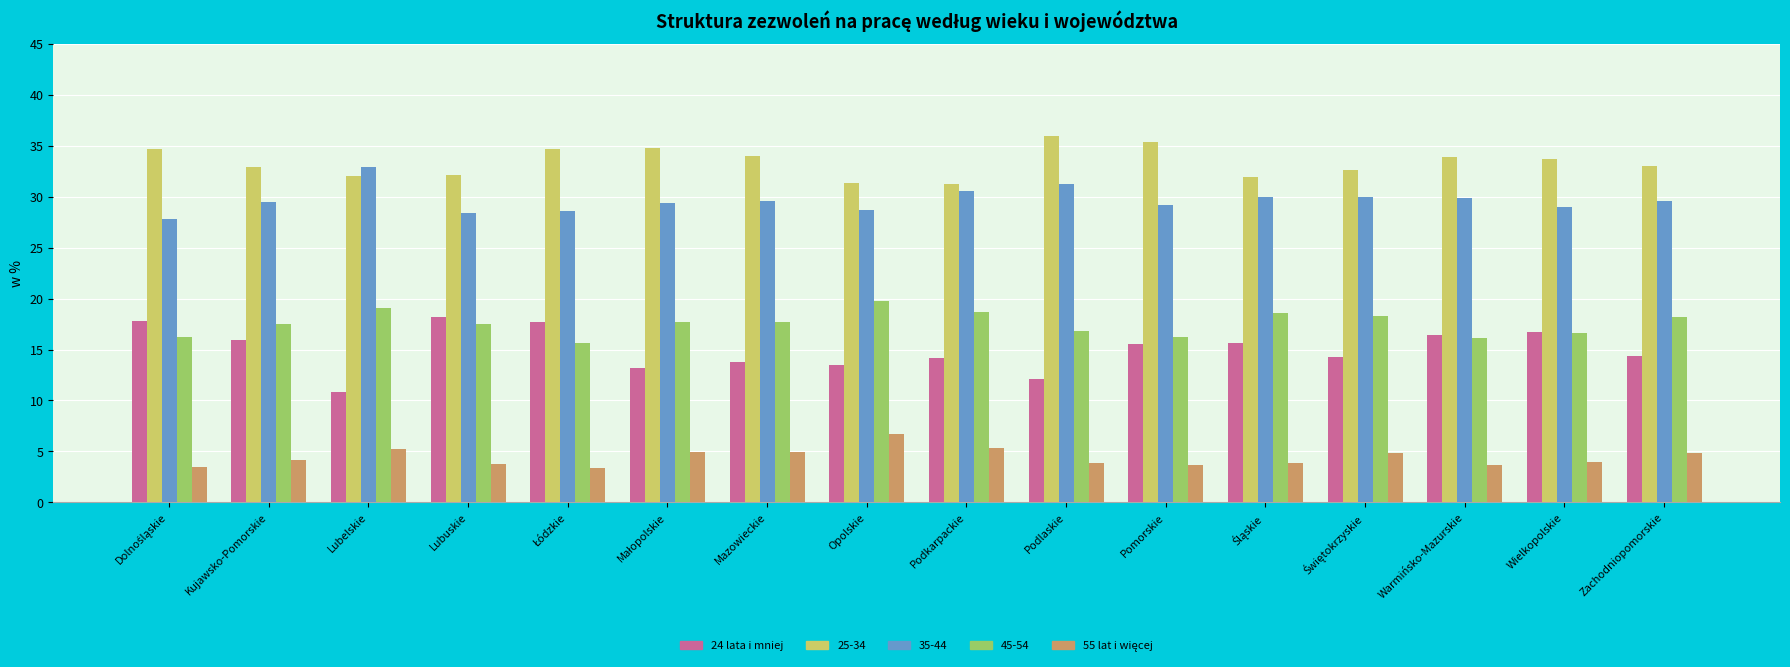

Which series has the widest spread of values?

24 lata i mniej